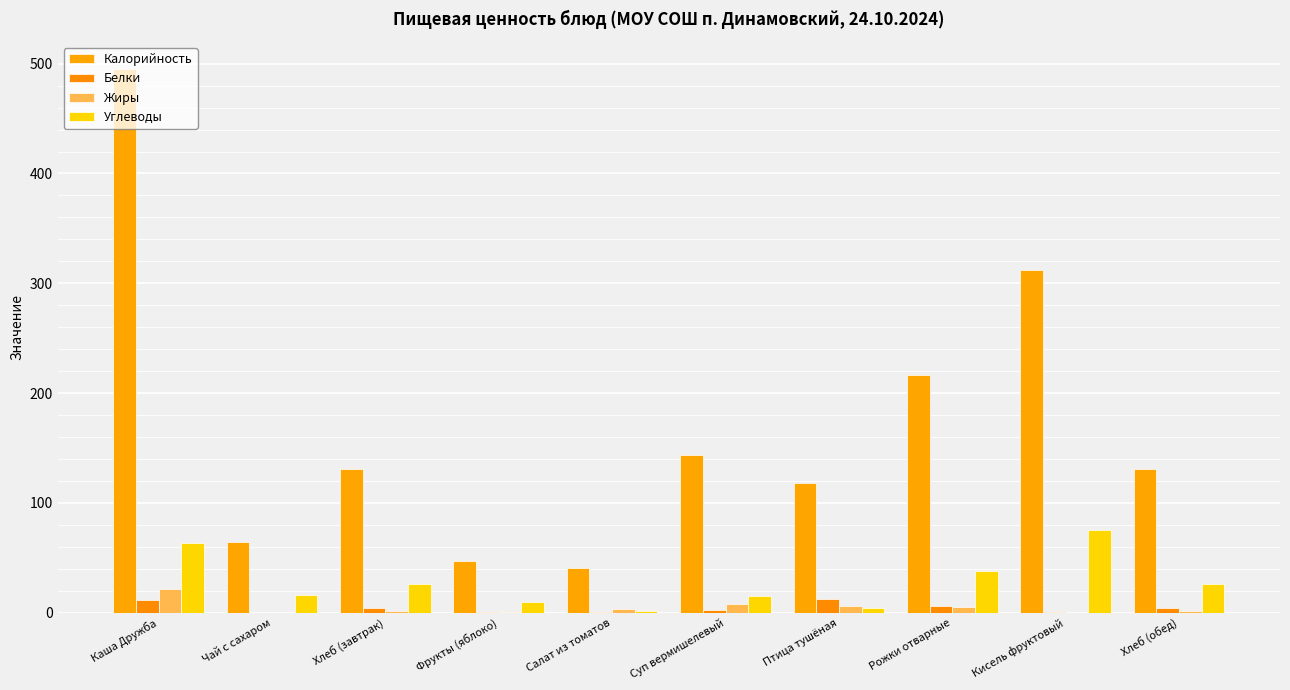

Which series changed the most between Хлеб (завтрак) and Салат из томатов?

Калорийность